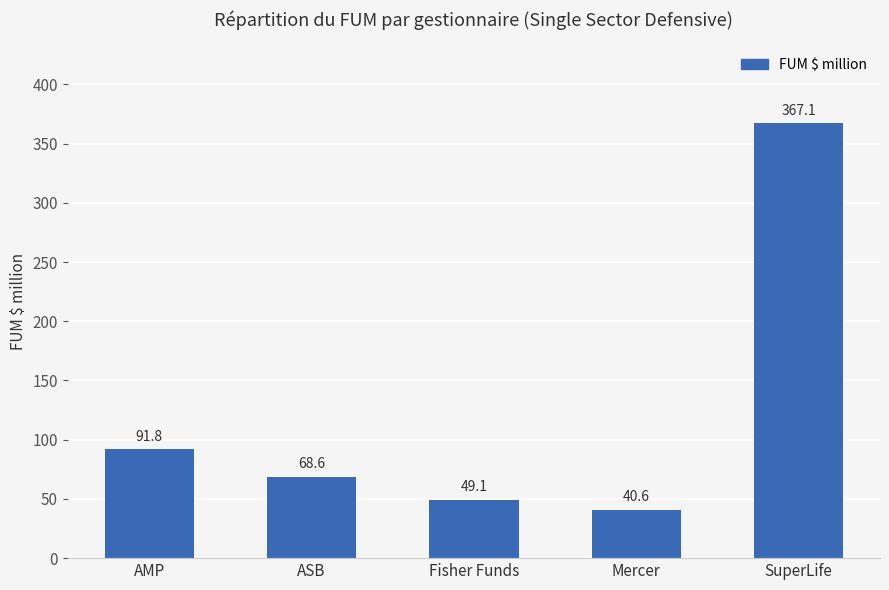

Rank the categories by value from lowest to highest.

Mercer, Fisher Funds, ASB, AMP, SuperLife